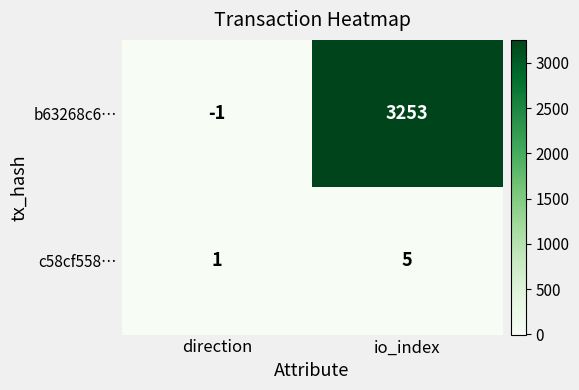

At which category is the sum across all series the highest?

io_index